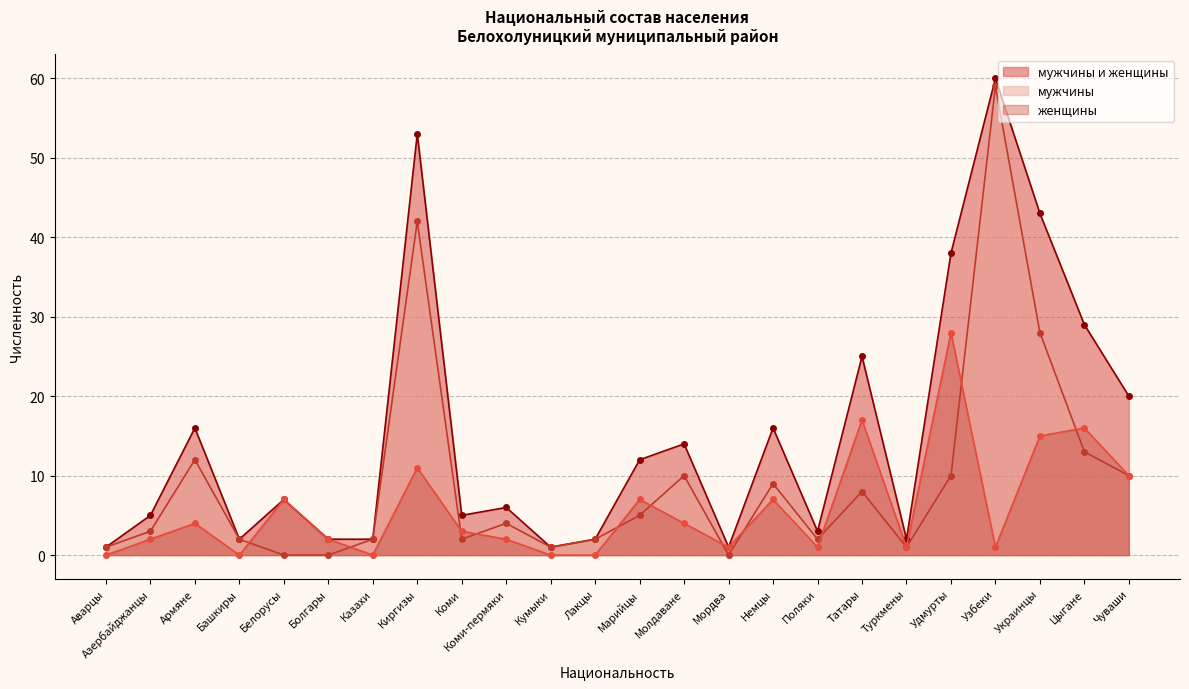

The value of мужчины и женщины at Цыгане is 29. True or false?

True